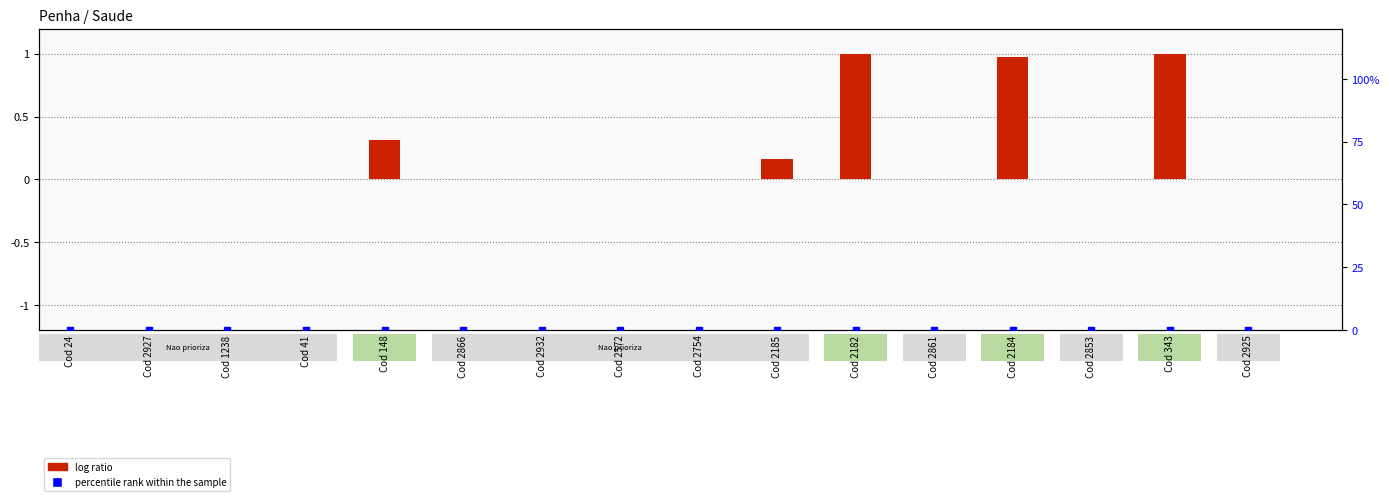

What are all the series names shown in the legend?

log ratio, percentile rank within the sample